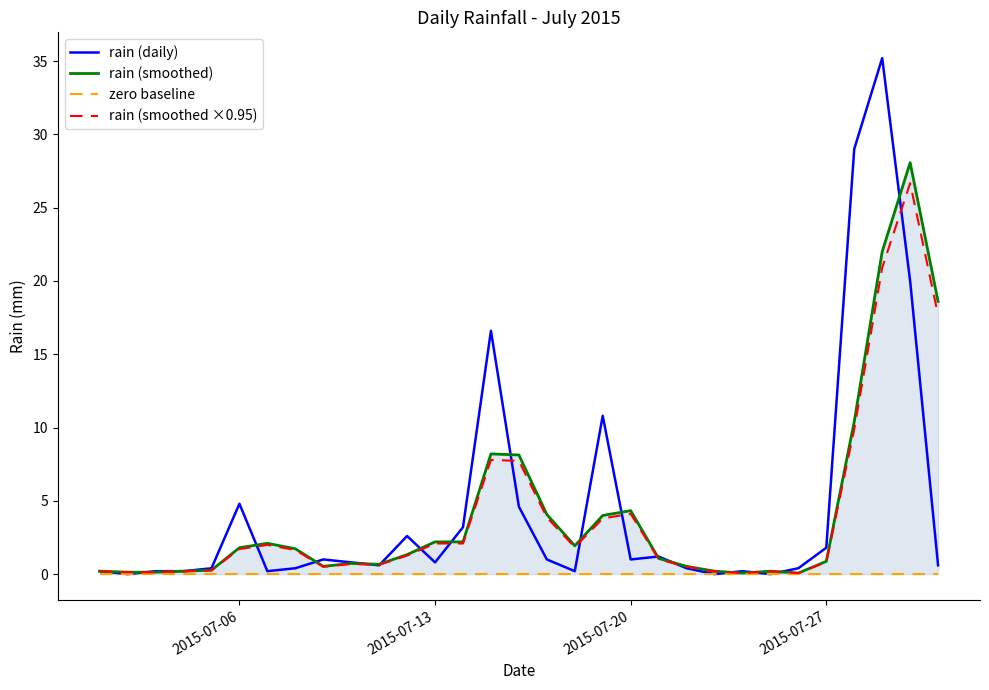

List the series in order of their peak value, lowest first.

zero baseline, rain (smoothed ×0.95), rain (smoothed), rain (daily)